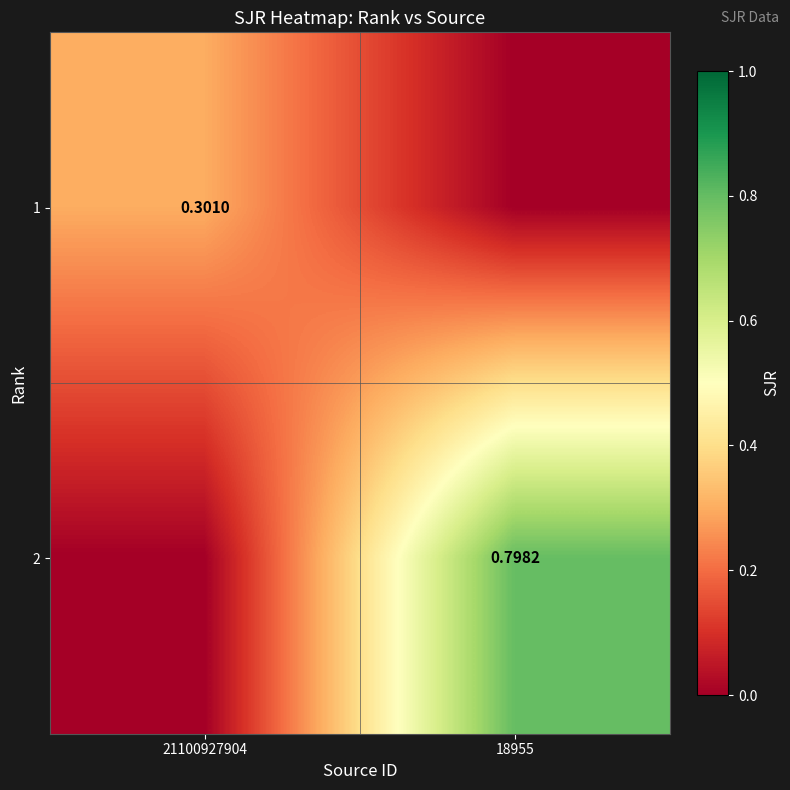

At how many categories does at least one series exceed 0?

2